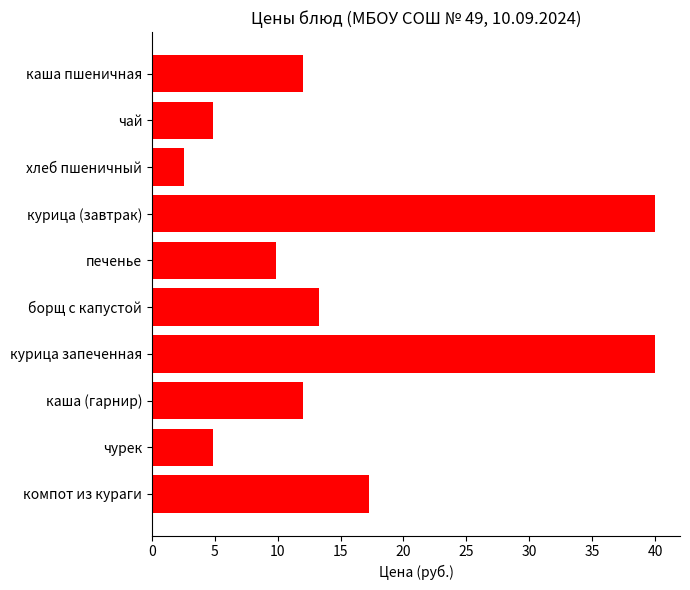

Which category has the lowest value across all series?

хлеб пшеничный